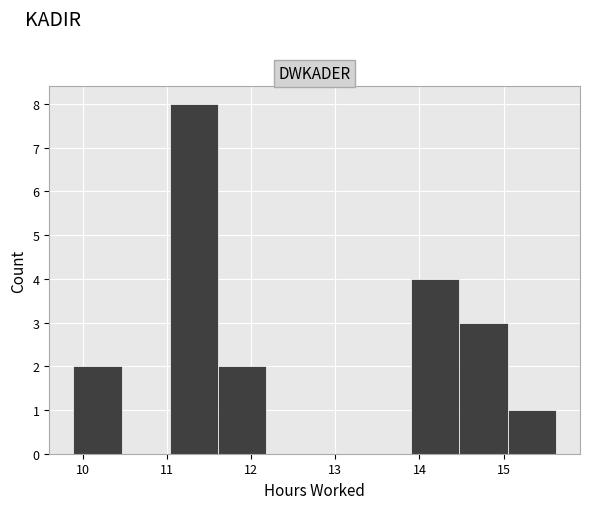

Reading left to right, list every bar in this chart as the range it spans on the x-axis followed by its height. Neither the bar edges nor the heights are printed on the chart, so give them approximately, as read against the axes.

9.9 to 10.5: 2
10.5 to 11.0: 0
11.0 to 11.6: 8
11.6 to 12.2: 2
12.2 to 12.8: 0
12.8 to 13.3: 0
13.3 to 13.9: 0
13.9 to 14.5: 4
14.5 to 15.0: 3
15.0 to 15.6: 1